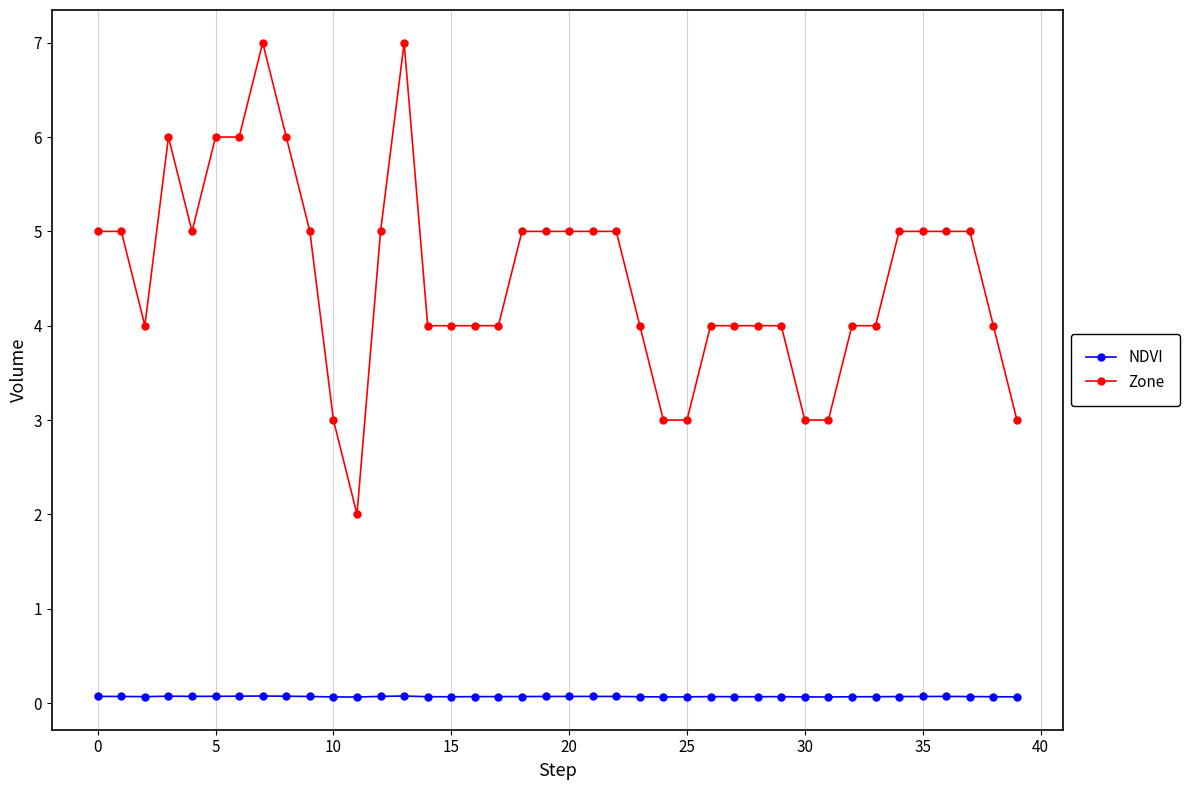

True or false: NDVI and Zone intersect in this chart.

False